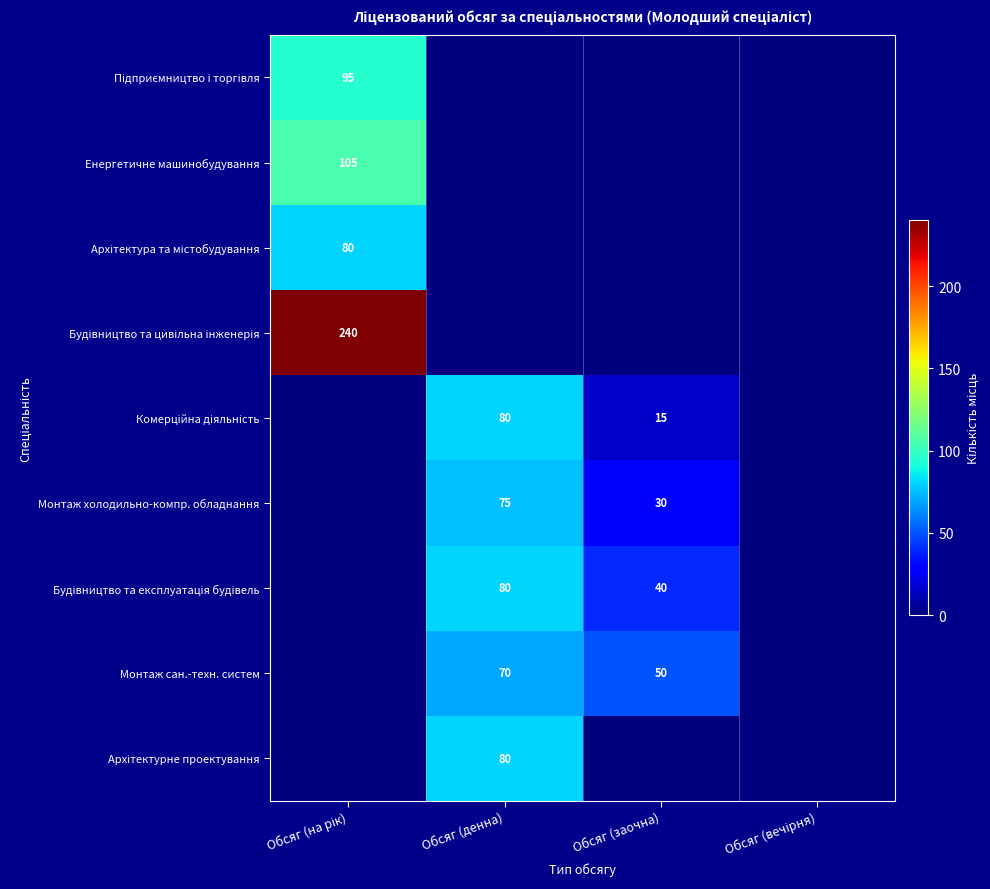

Is the value of Будівництво та експлуатація будівель at Обсяг (заочна) greater than the value of Підприємництво і торгівля at Обсяг (вечірня)?

Yes